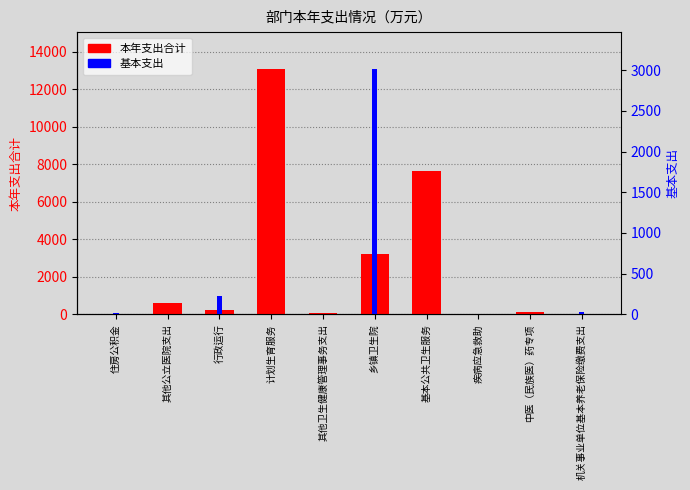

Does the chart contain stacked bars?

No